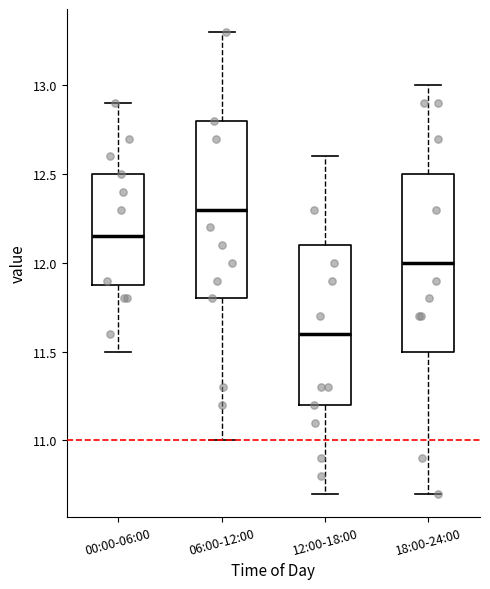

Which box has the lowest median line?

12:00-18:00